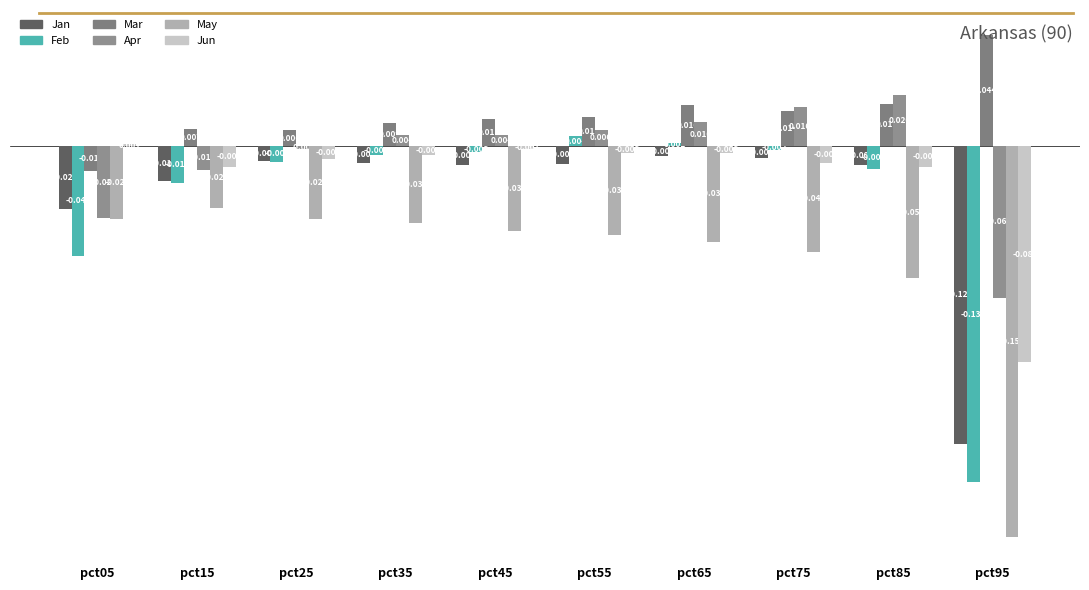

Rank the categories by Feb value from lowest to highest.

pct95, pct05, pct15, pct85, pct25, pct35, pct45, pct75, pct65, pct55